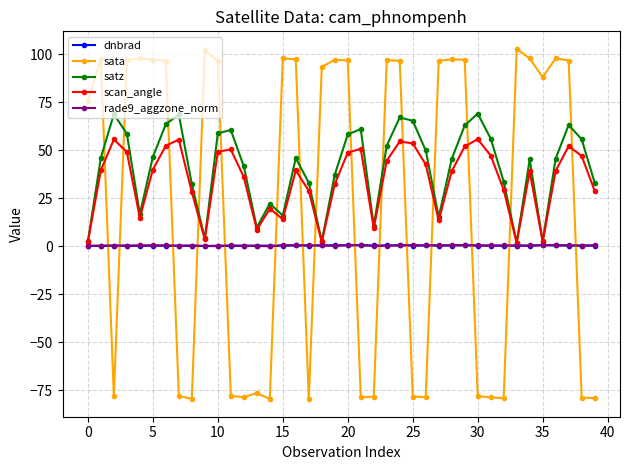

What is the smallest value displayed?

-79.6